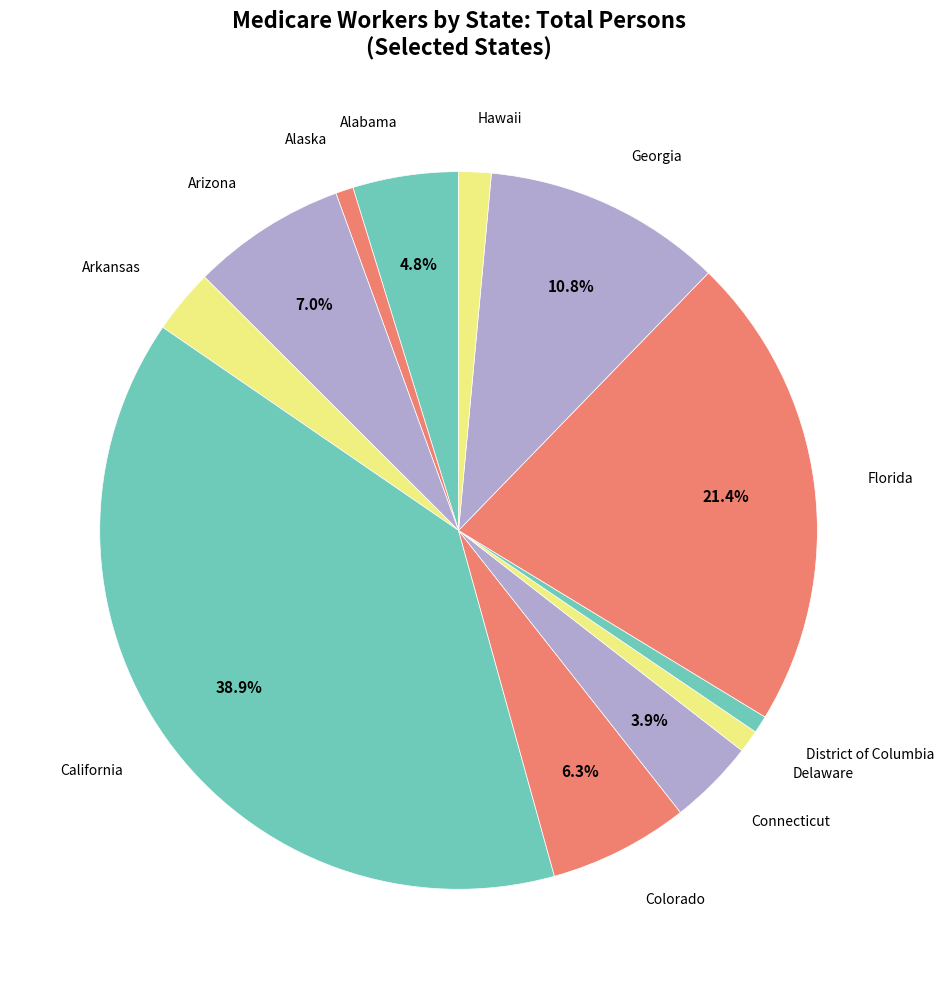

To the nearest percent, what is the difference between the largest and smallest slice percentages?

38%